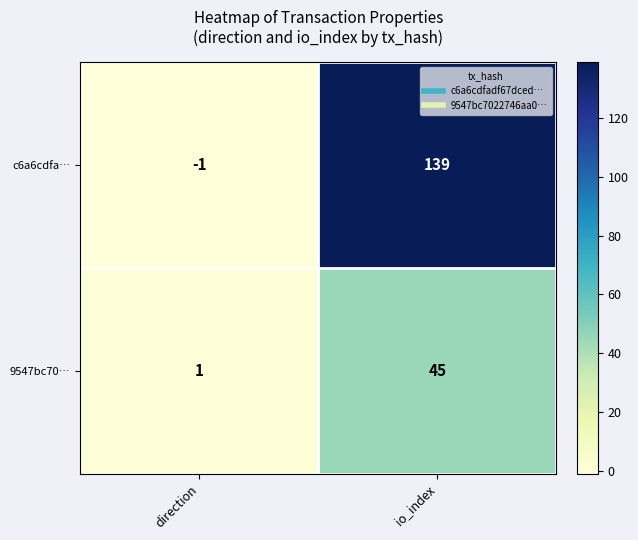

What is the spread (max minus min) of values at direction?

2